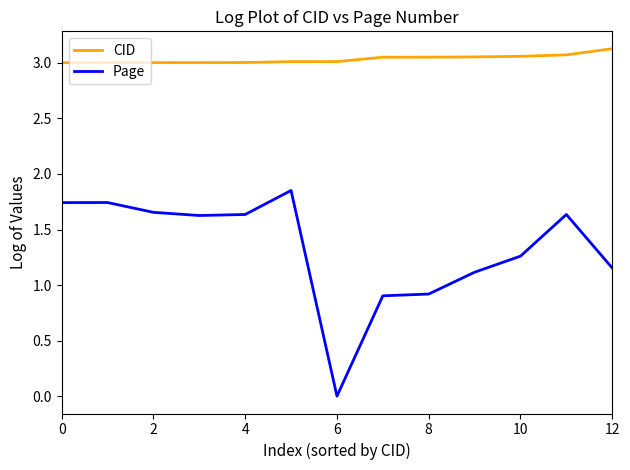

List the series in order of their peak value, lowest first.

Page, CID